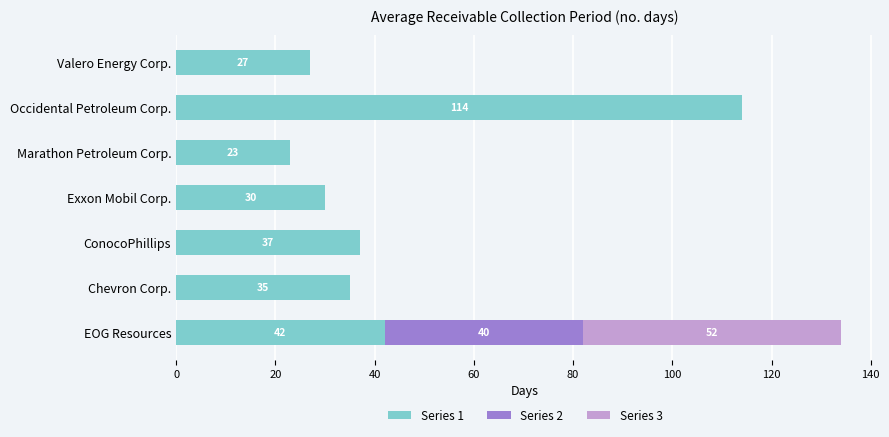

At which category is the sum across all series the highest?

EOG Resources